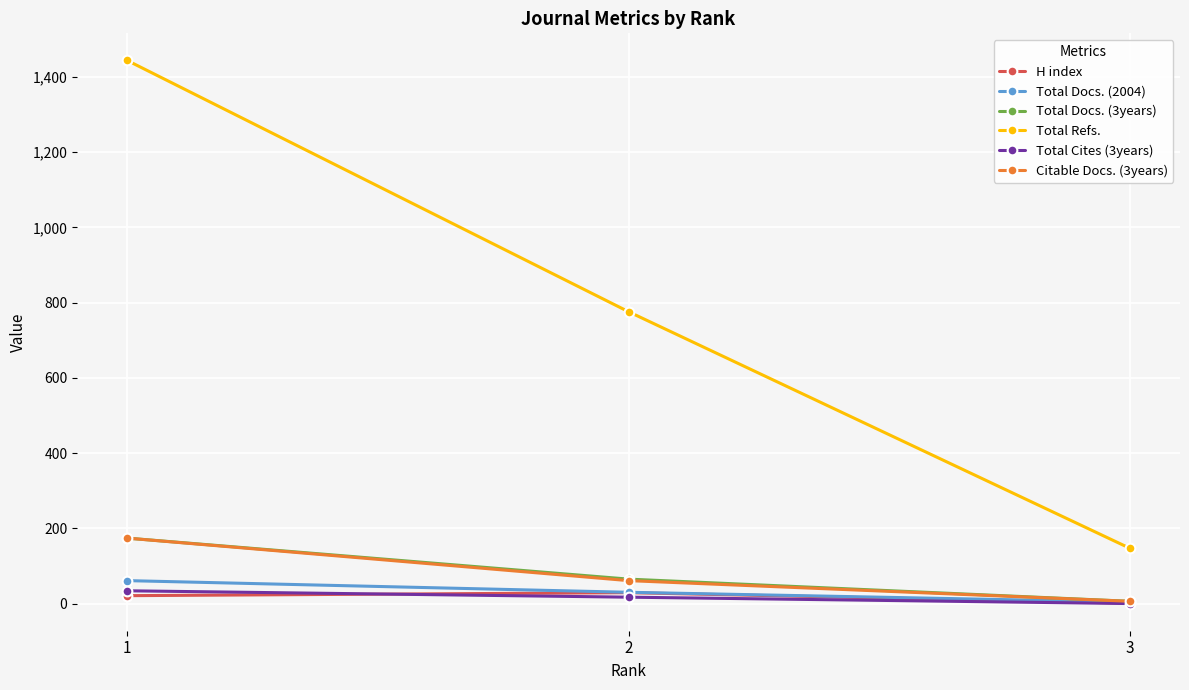

Which series has the largest range (max minus min)?

Total Refs.